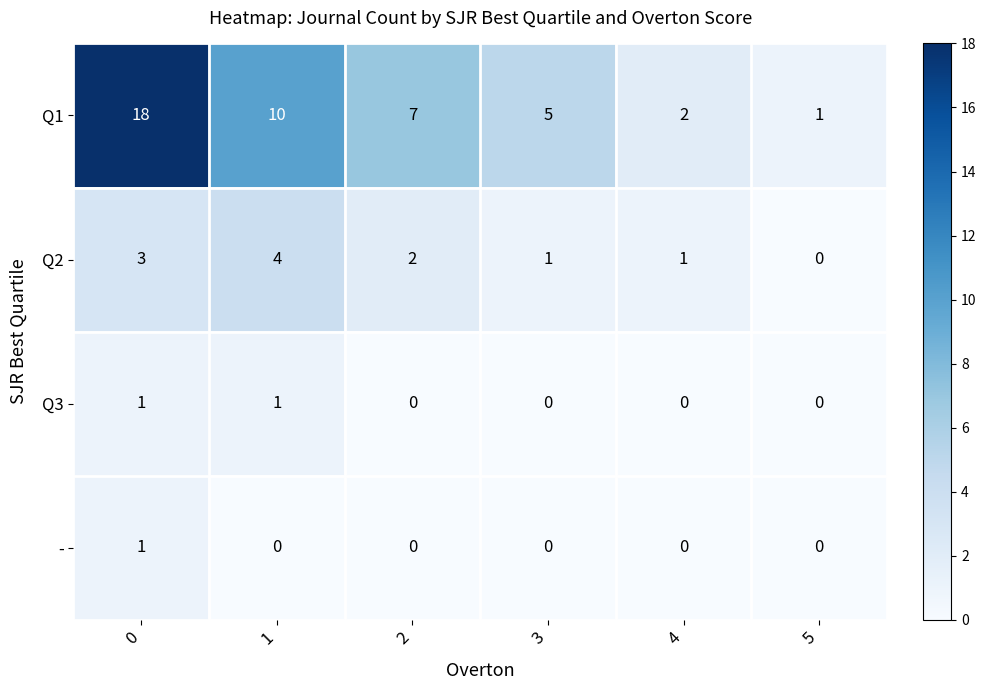

Between 2 and 5, which series saw the biggest shift?

Q1